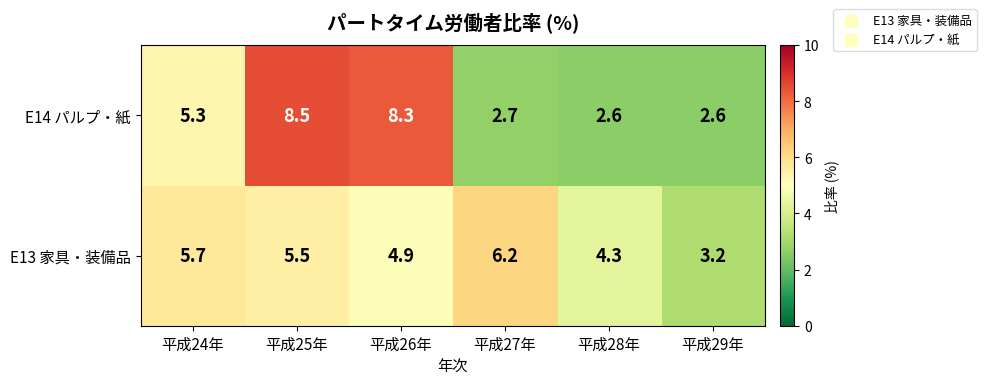

At which label is E14 パルプ・紙 closest to 5?

平成24年